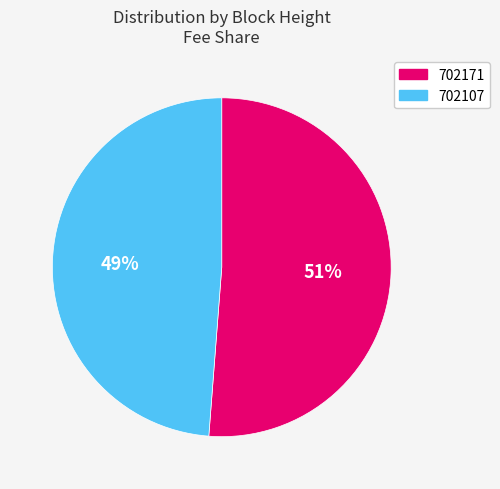

Does any single category account for the majority?

Yes